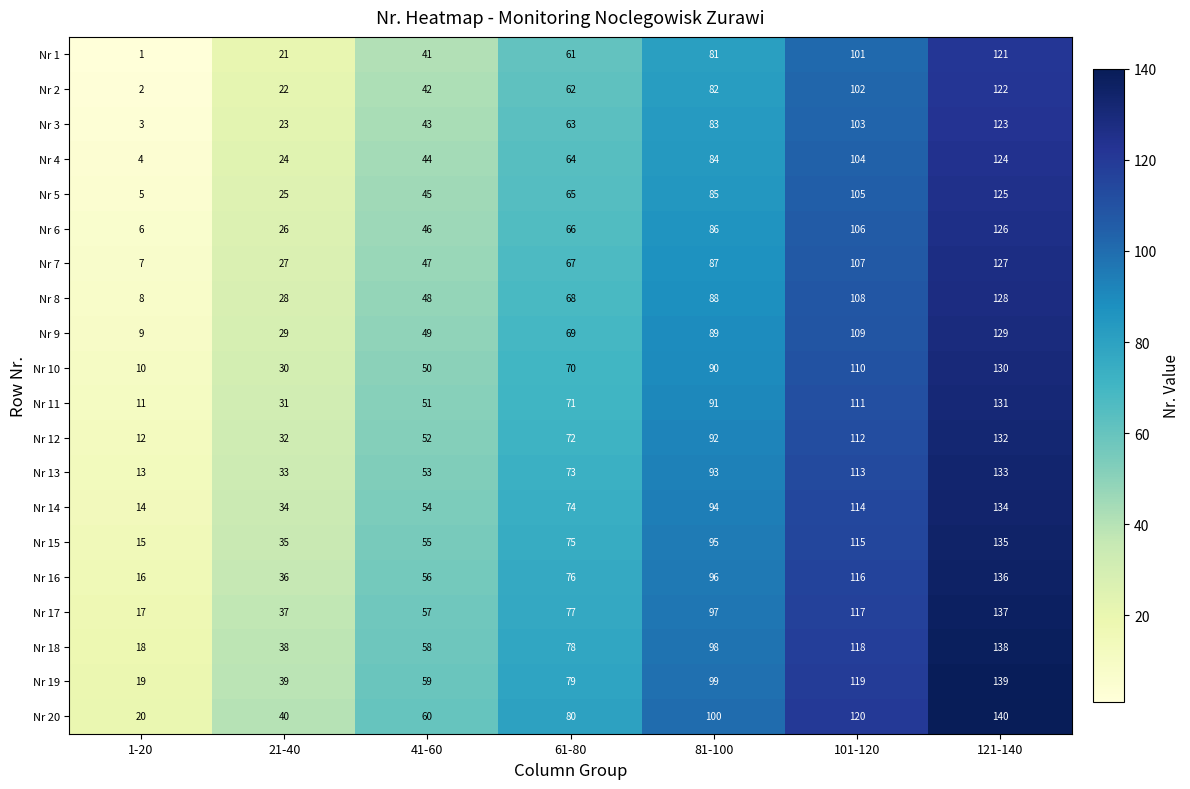

What is the sum of all Nr 18 values?

546